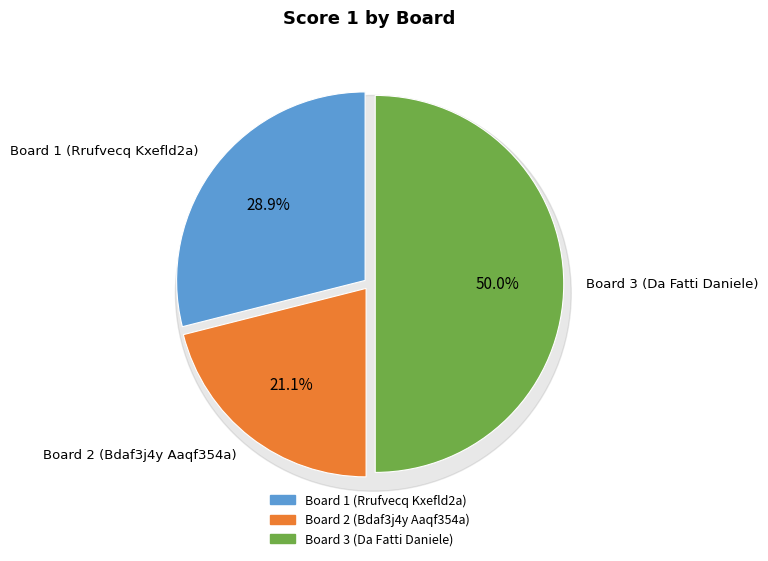

Rank the categories by value from highest to lowest.

Board 3 (Da Fatti Daniele), Board 1 (Rrufvecq Kxefld2a), Board 2 (Bdaf3j4y Aaqf354a)